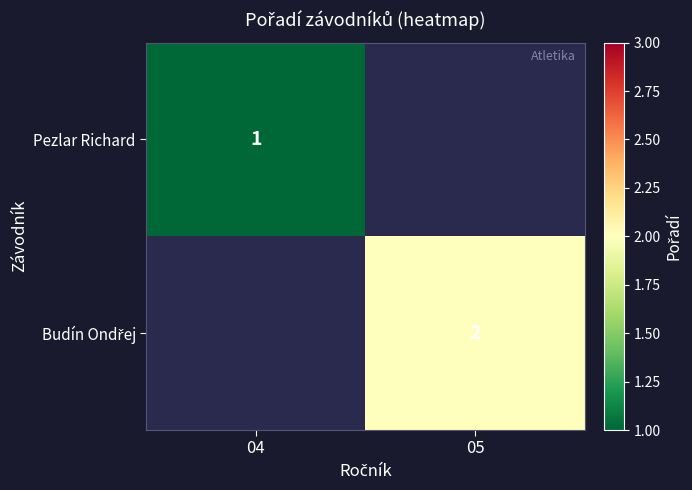

What is the smallest value displayed?

1.0